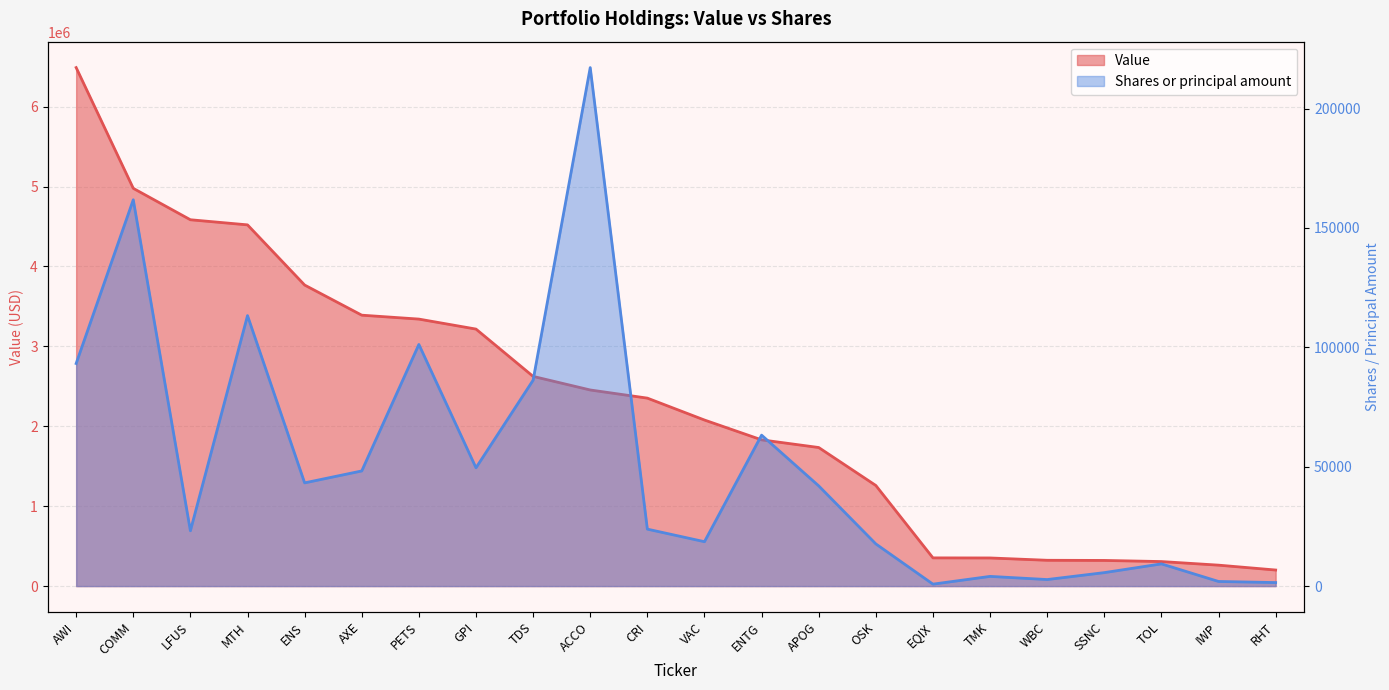

List the labels in order of Value value, largest first.

AWI, COMM, LFUS, MTH, ENS, AXE, PETS, GPI, TDS, ACCO, CRI, VAC, ENTG, APOG, OSK, EQIX, TMK, WBC, SSNC, TOL, IWP, RHT